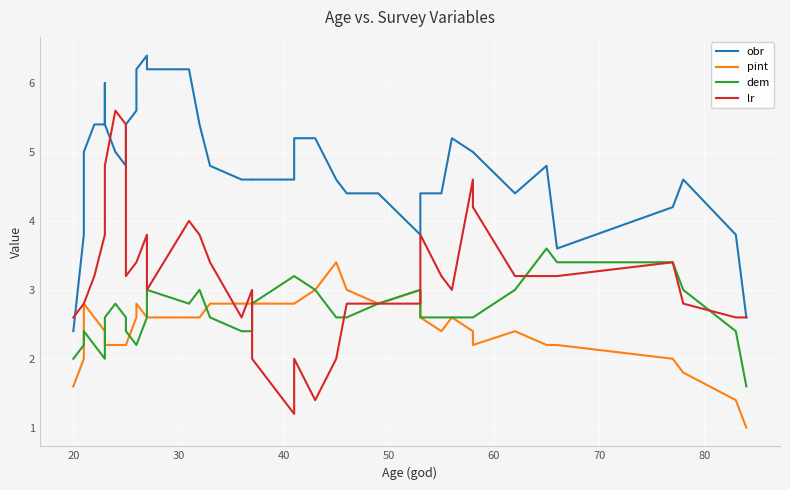

Which series has the largest total across all categories?

obr